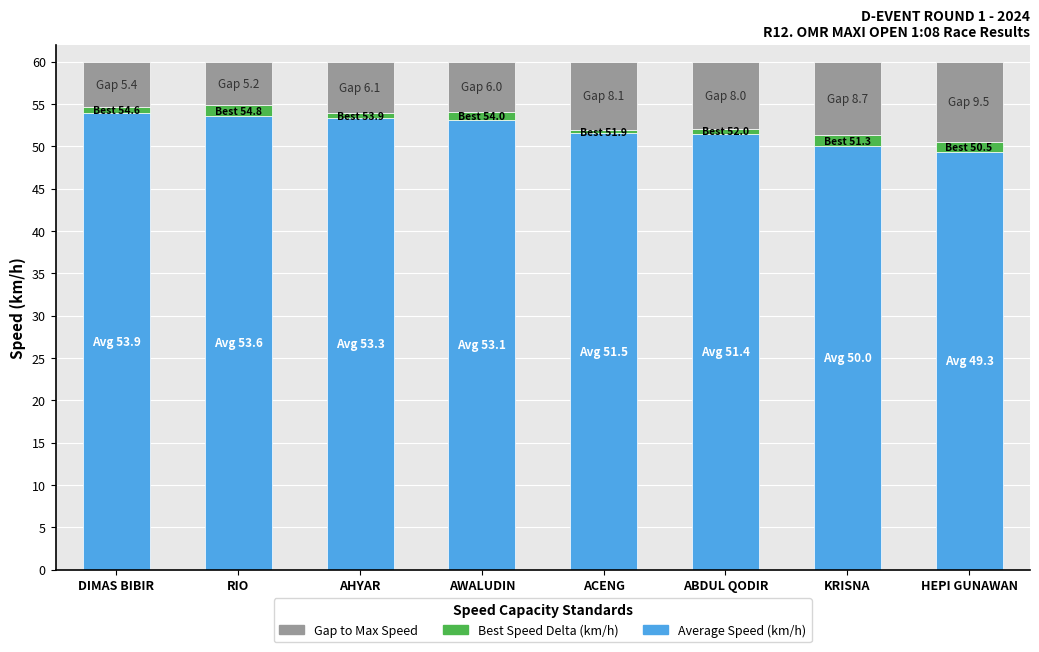

What is the total value across all series at KRISNA?

60.0